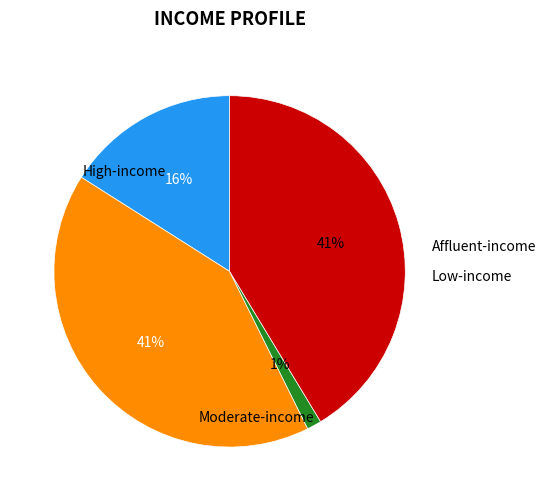

Is there any slice that represents more than half of the pie?

No